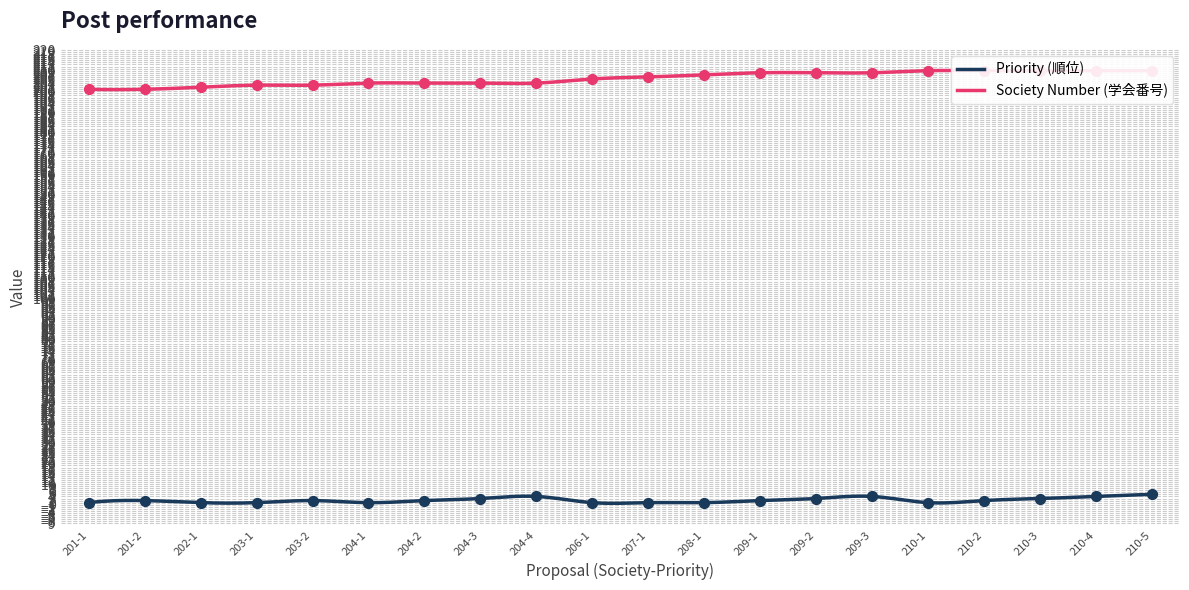

Which series contains the lowest Y value?

Priority (順位)